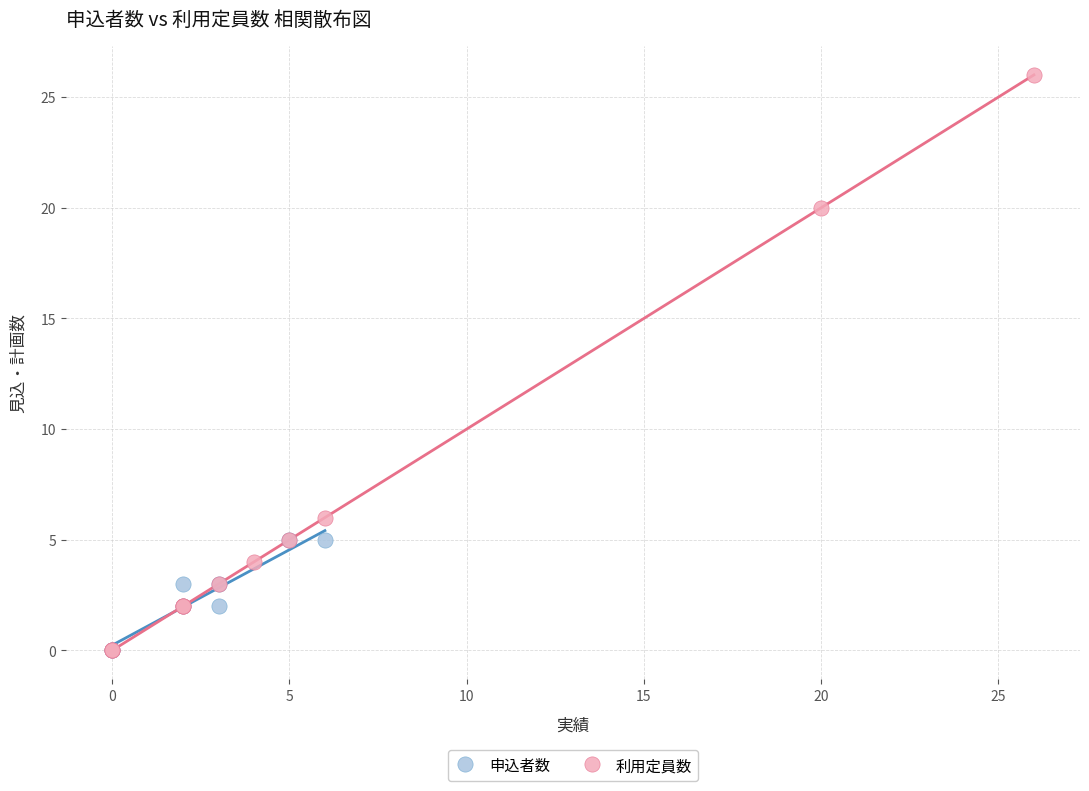

Which series contains the highest Y value?

利用定員数